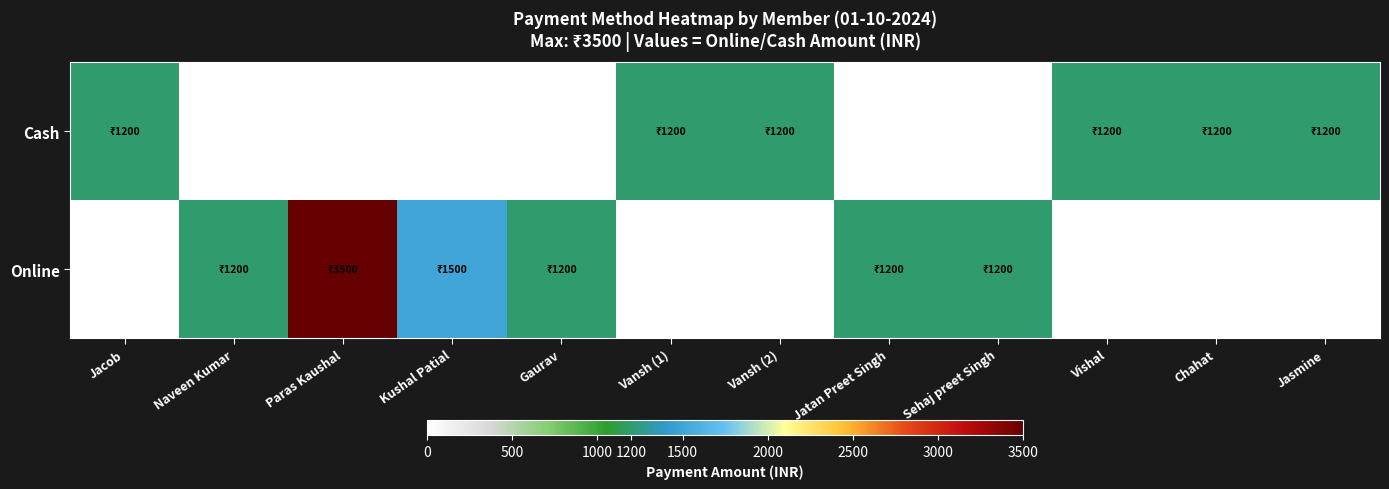

How many Cash values are between 0 and 1200?

12